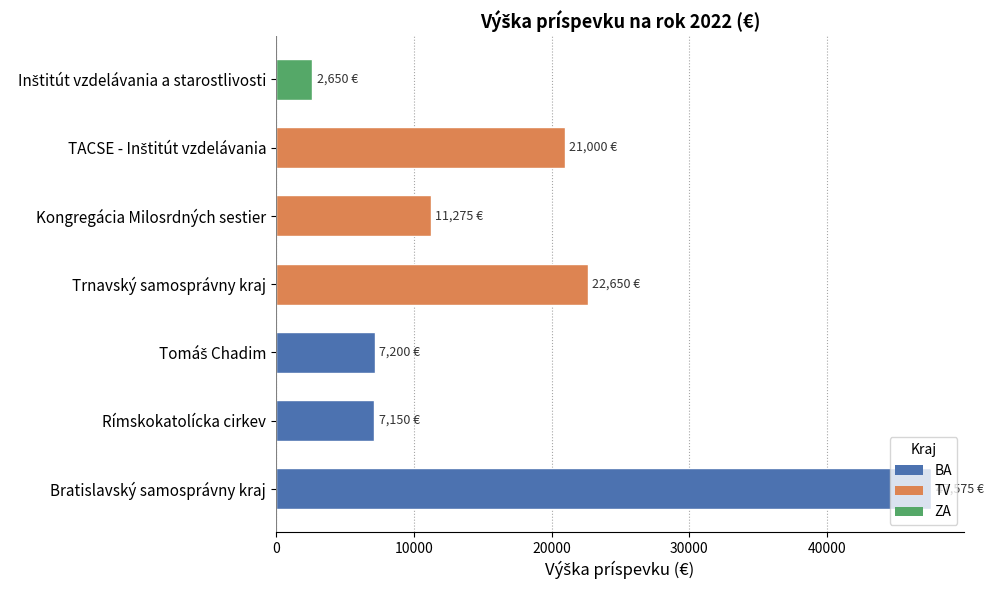

What is the change in value from Bratislavský samosprávny kraj to Trnavský samosprávny kraj?

-24925